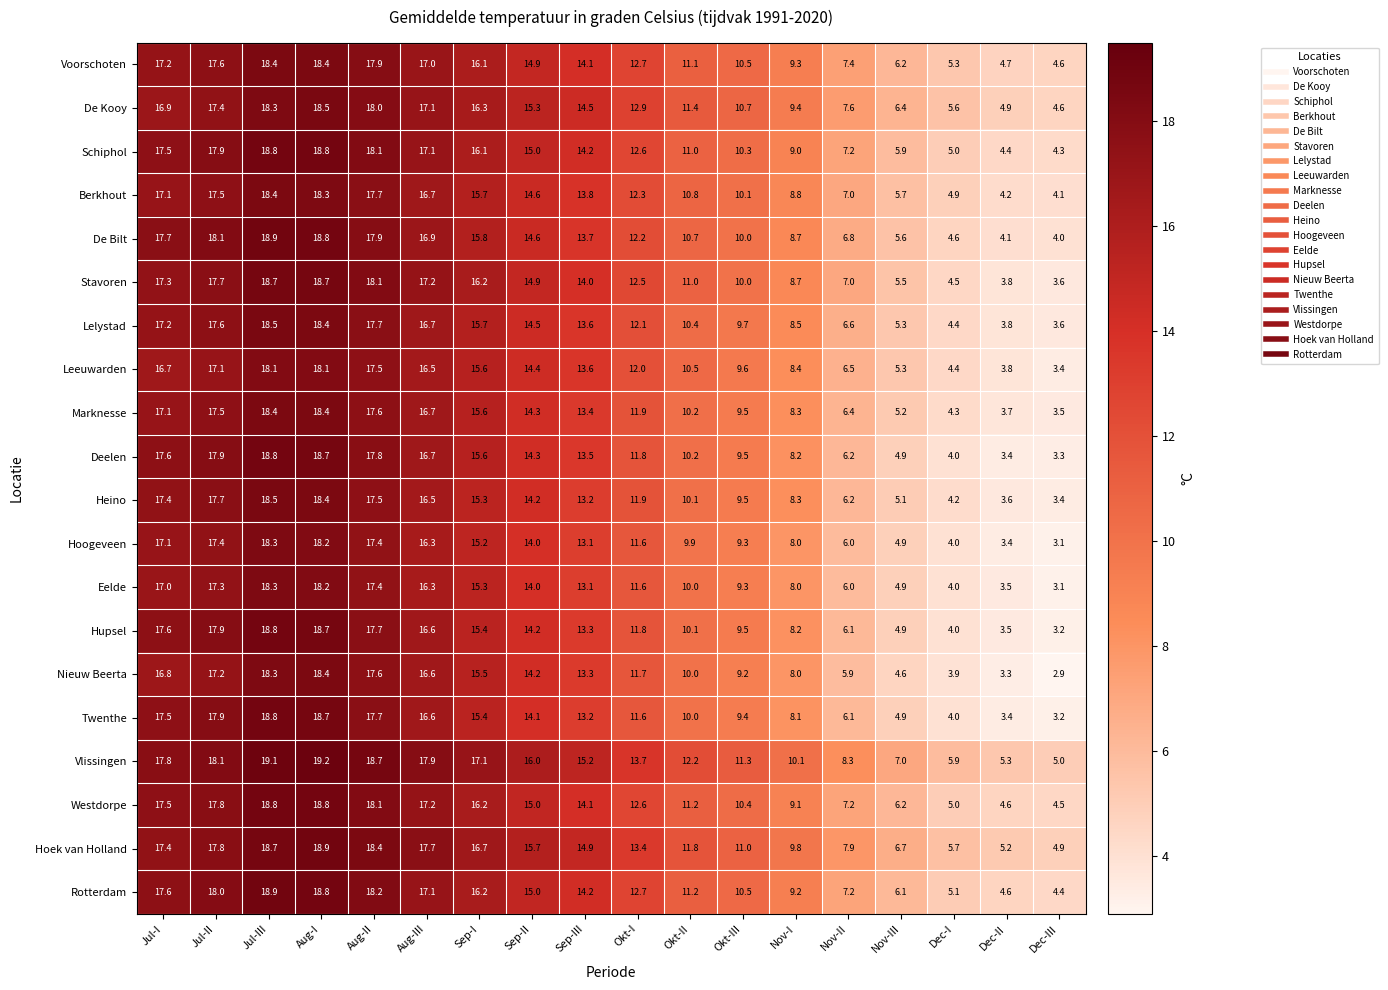

Which category has the highest value across all series?

Aug-I